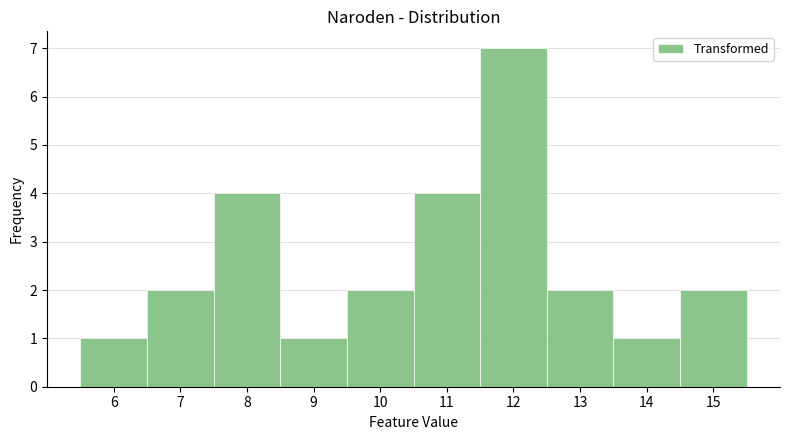

Which range on the x-axis has the tallest bar?

11.5 to 12.5